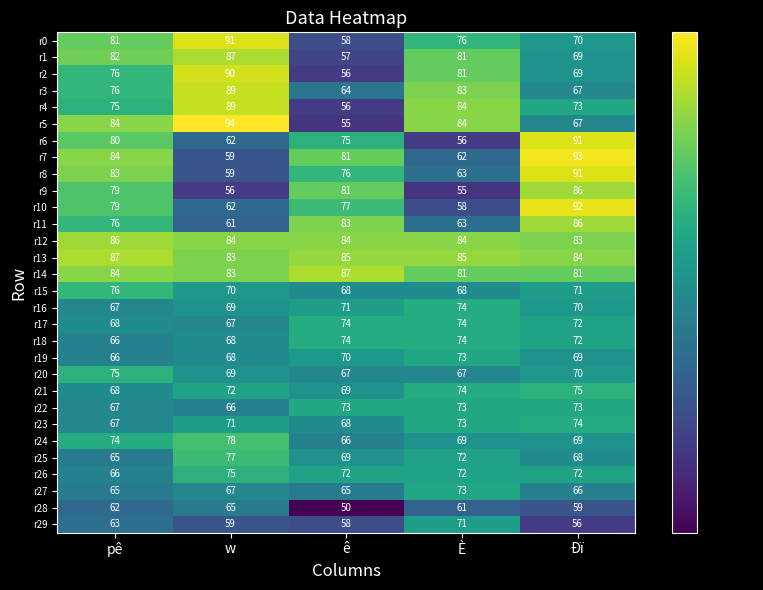

What is the difference between the maximum and minimum values in the r7 series?

34